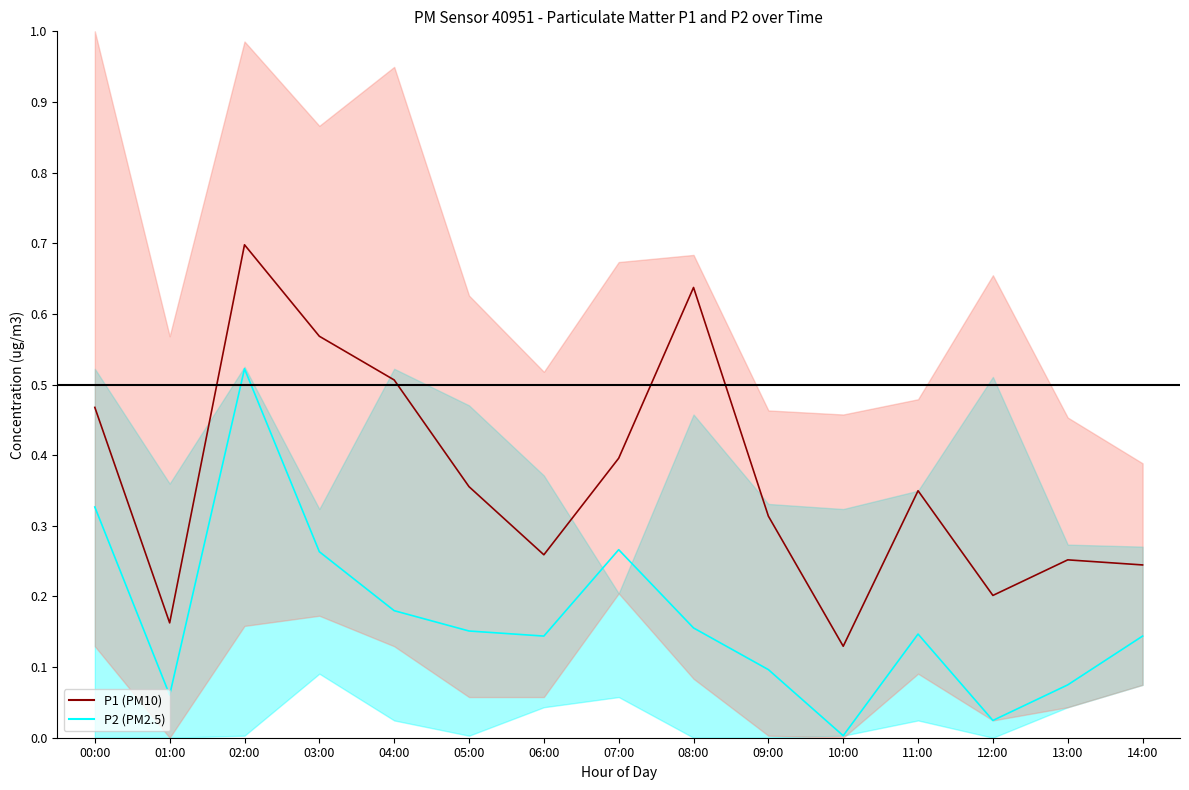

Reading right to left, extract all data points from this chart.

P1 mean: 0.2	0.3	0.2	0.3	0.1	0.3	0.6	0.4	0.3	0.4	0.5	0.6	0.7	0.2	0.5
P2 mean: 0.1	0.1	0.0	0.1	0.0	0.1	0.2	0.3	0.1	0.2	0.2	0.3	0.5	0.1	0.3